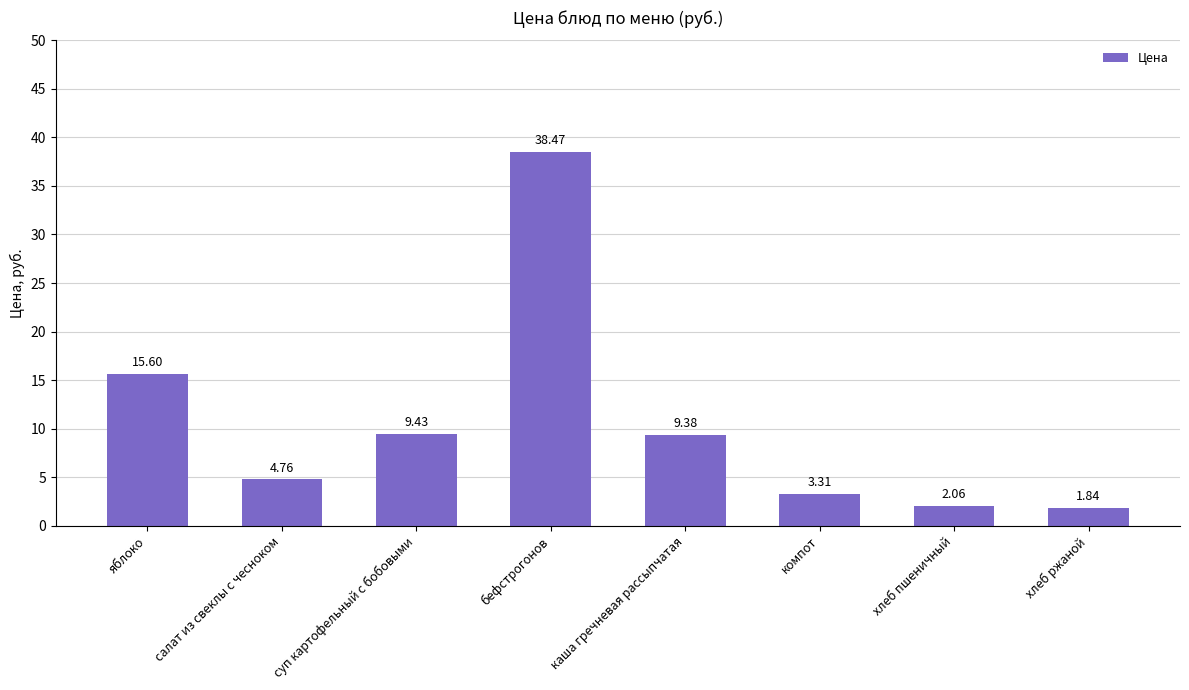

How many bars are there in total?

8